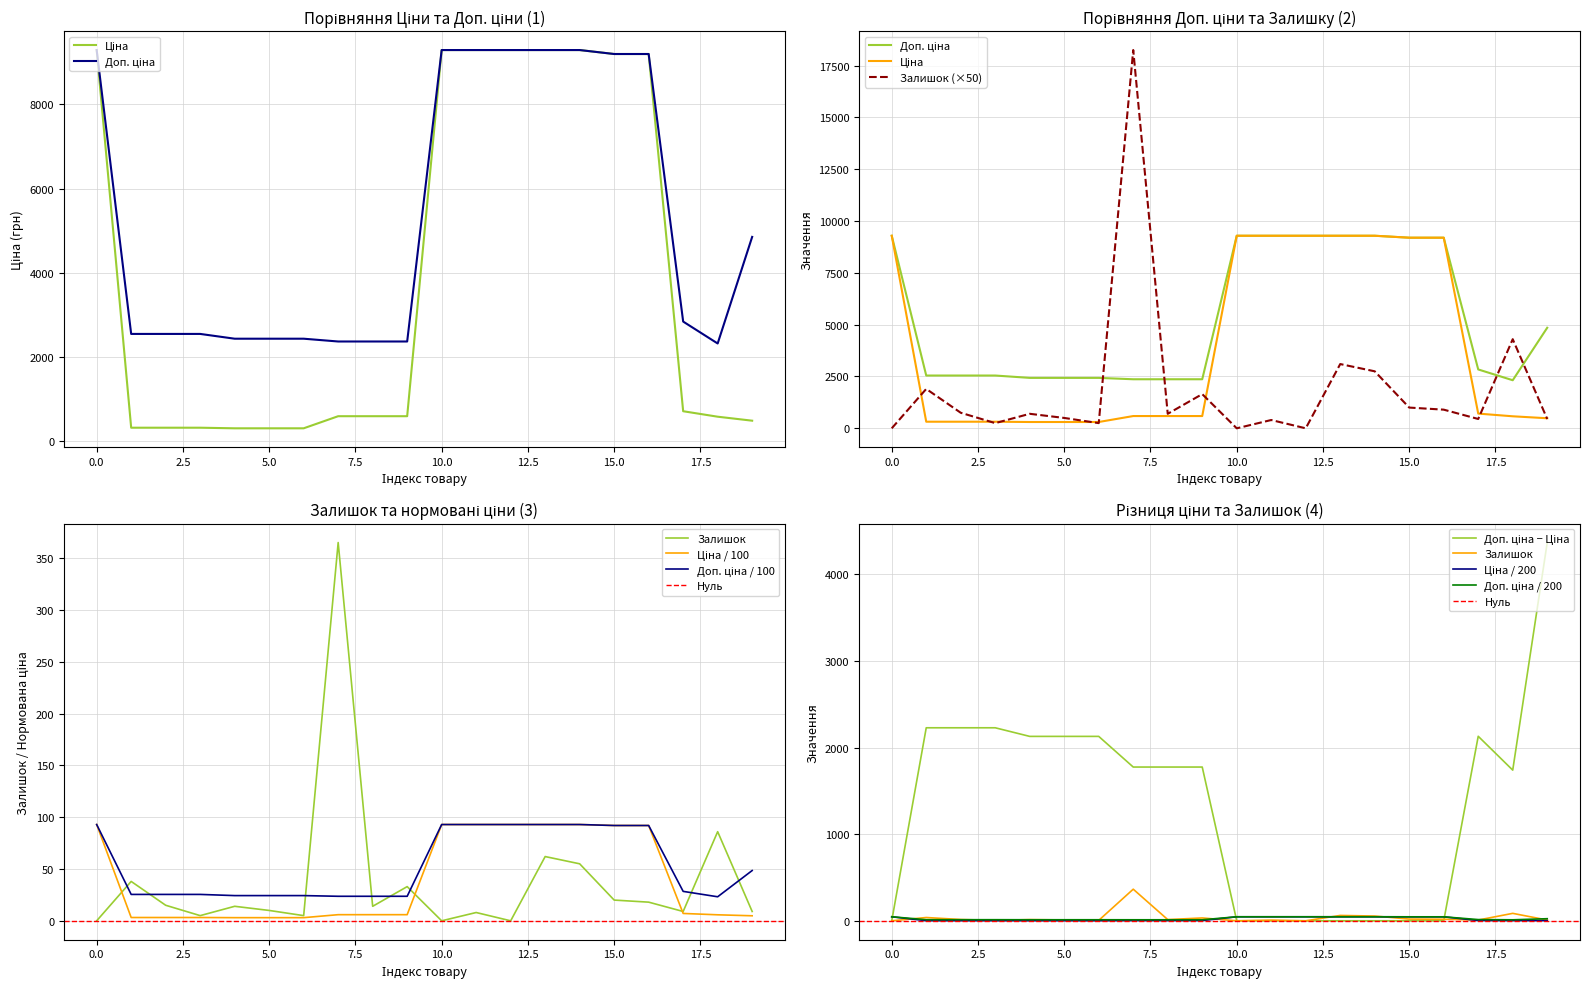

How many interior local valleys does the Залишок series have?

6